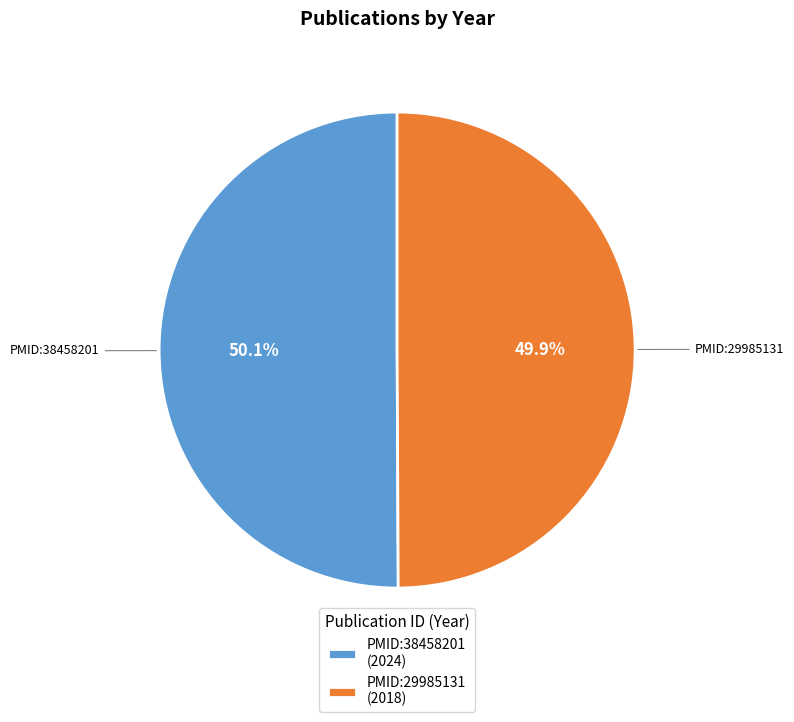

What is the ratio of the value at PMID:38458201 (2024) to the value at PMID:29985131 (2018)?

1.0